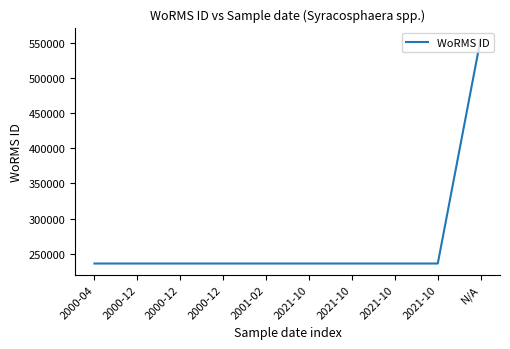

What is the sum of the values at 2000-04 and 2021-10?

471958